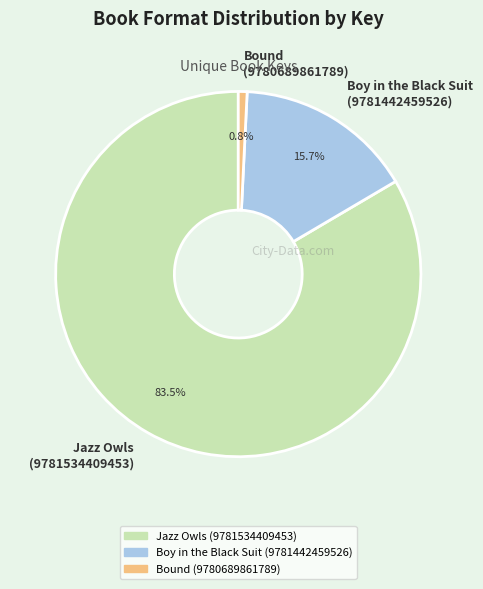

What is the total percentage of Boy in the Black Suit (9781442459526) and Bound (9780689861789)?

16.5%